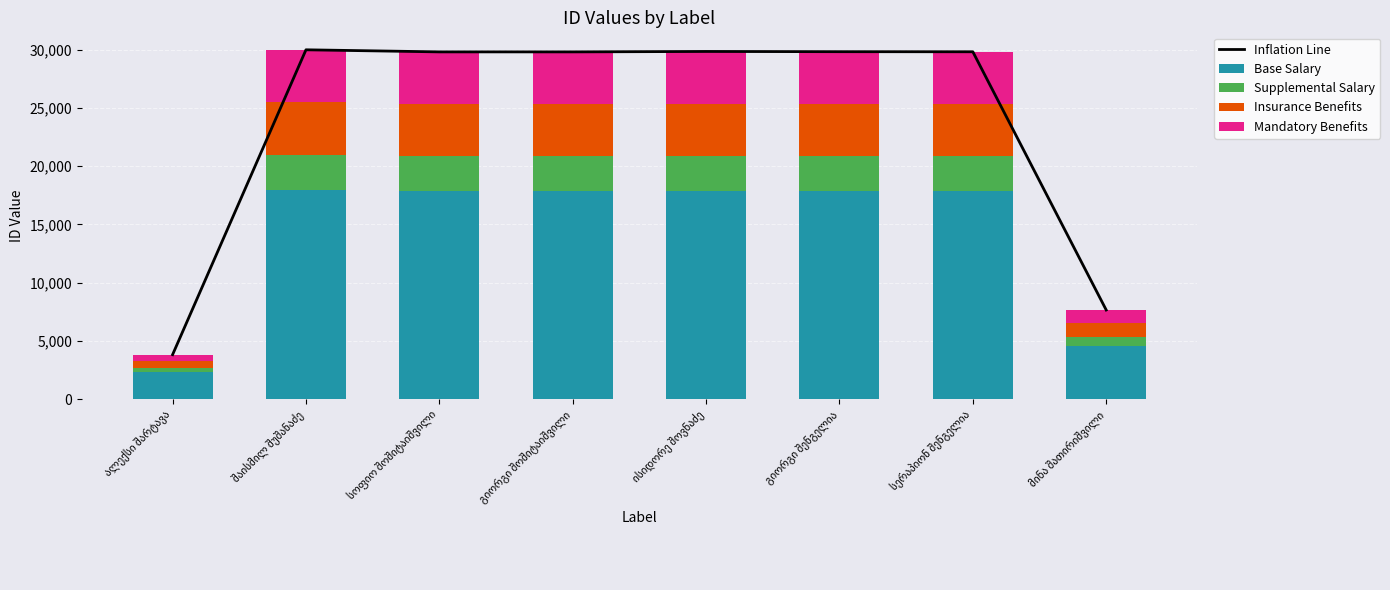

What is the lowest value of the Mandatory Benefits series?

573